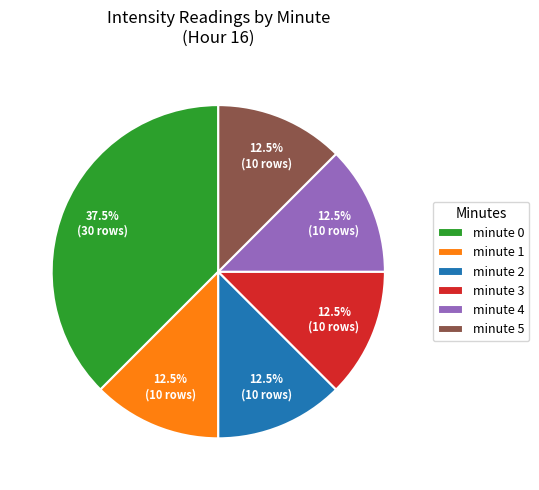

To the nearest percent, what is the difference between the largest and smallest slice percentages?

25%